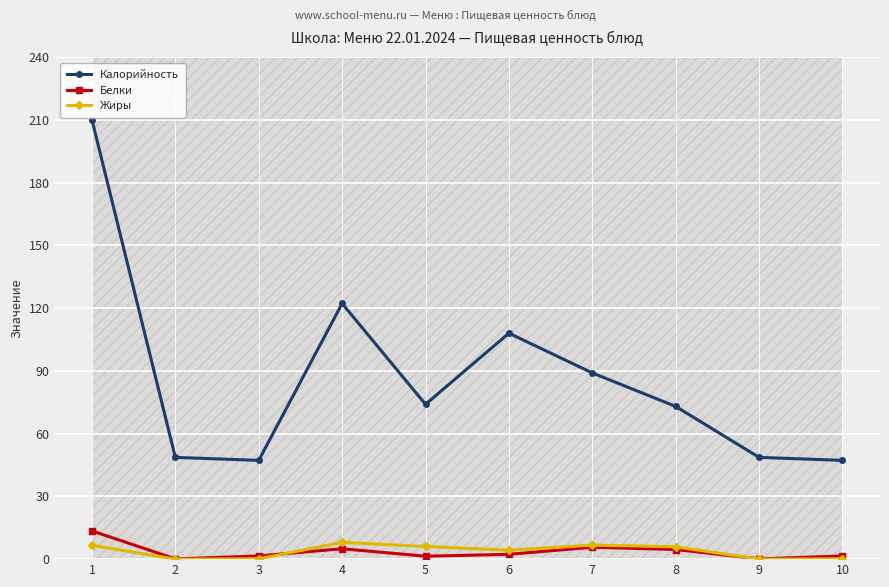

What are all the series names shown in the legend?

Калорийность, Белки, Жиры